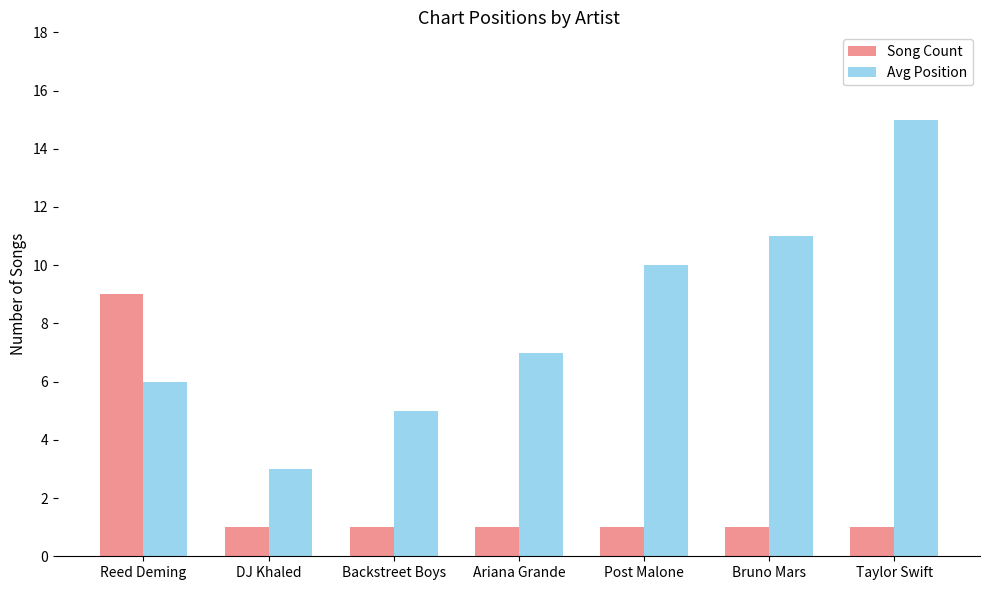

List the series in order of their overall mean, lowest first.

Song Count, Avg Position